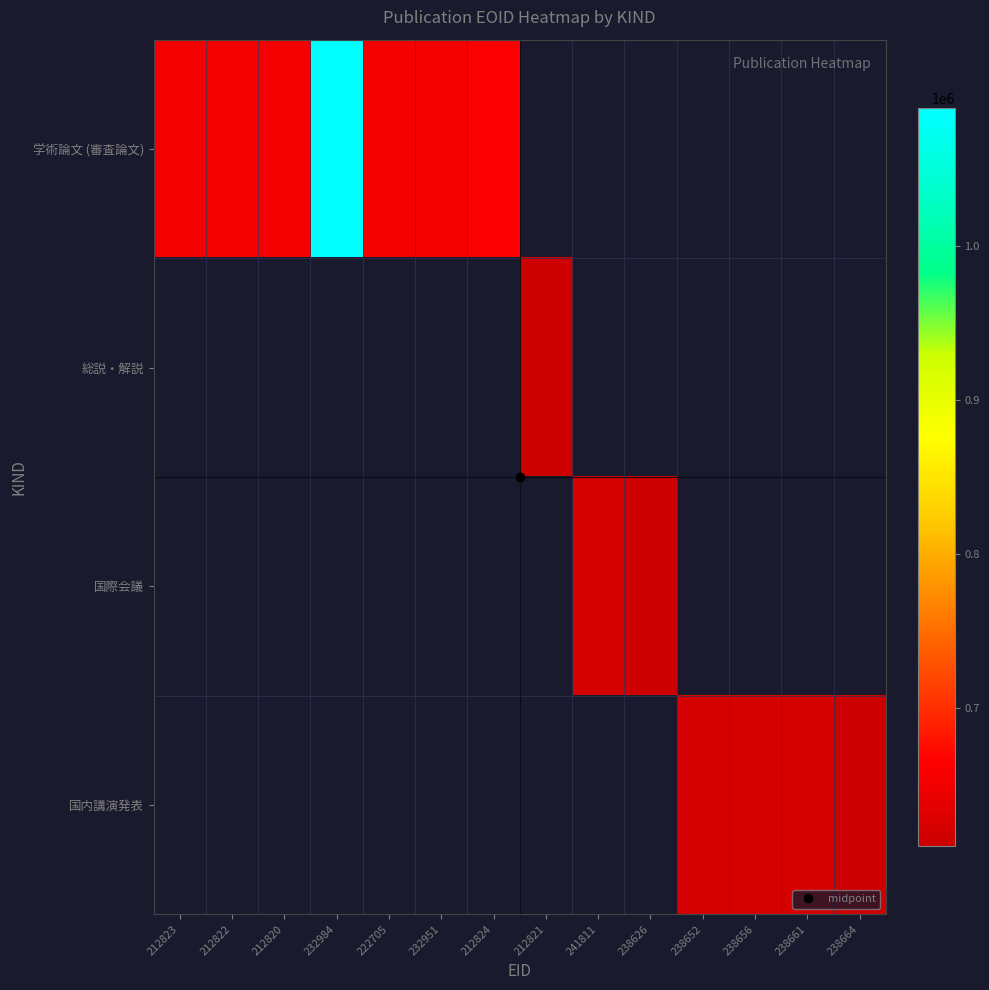

Is the value of 国内講演発表 at 212821 greater than the value of 学術論文 (審査論文) at 238656?

No